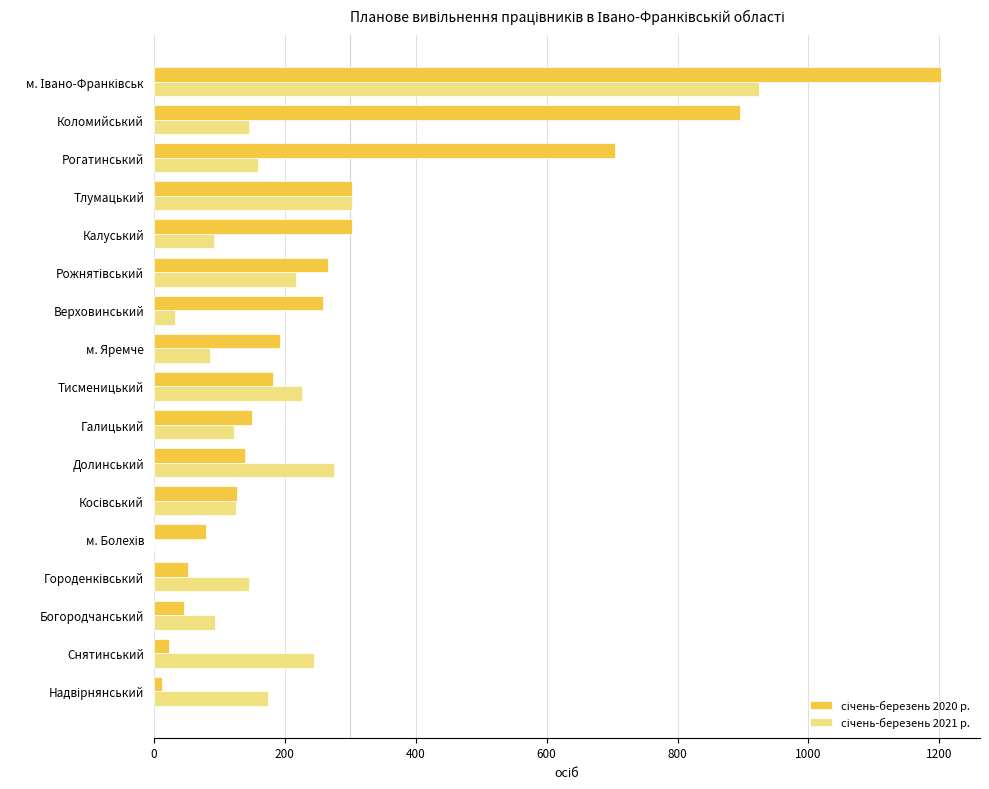

What is the total value across all series at Рогатинський?

864